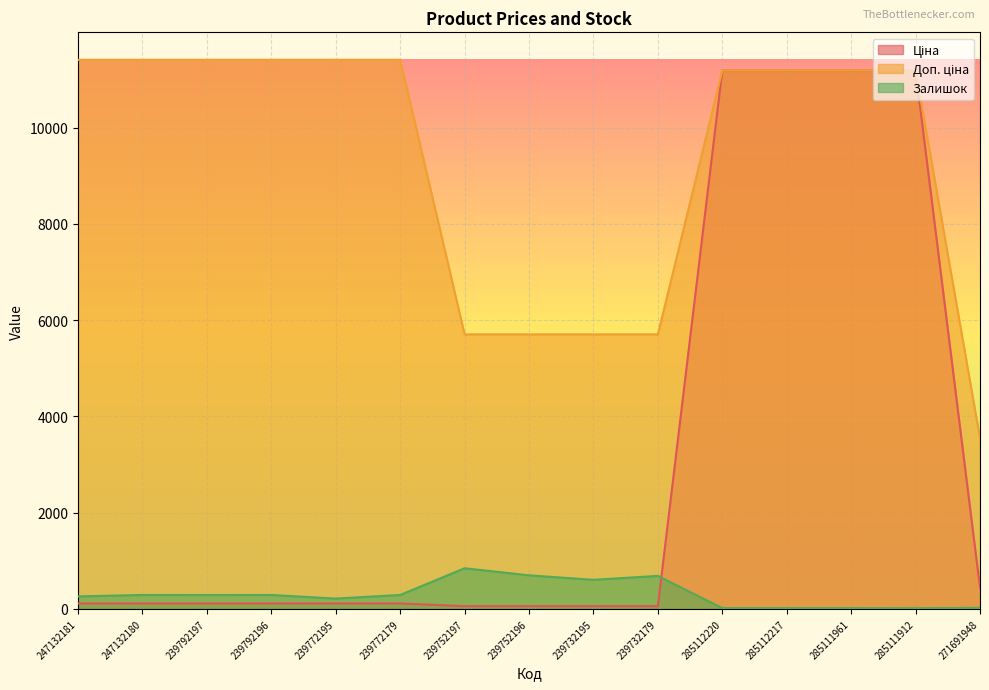

List the labels in order of Ціна value, smallest first.

239752197, 239752196, 239732195, 239732179, 247132181, 247132180, 239792197, 239792196, 239772195, 239772179, 271691948, 285112220, 285112217, 285111961, 285111912